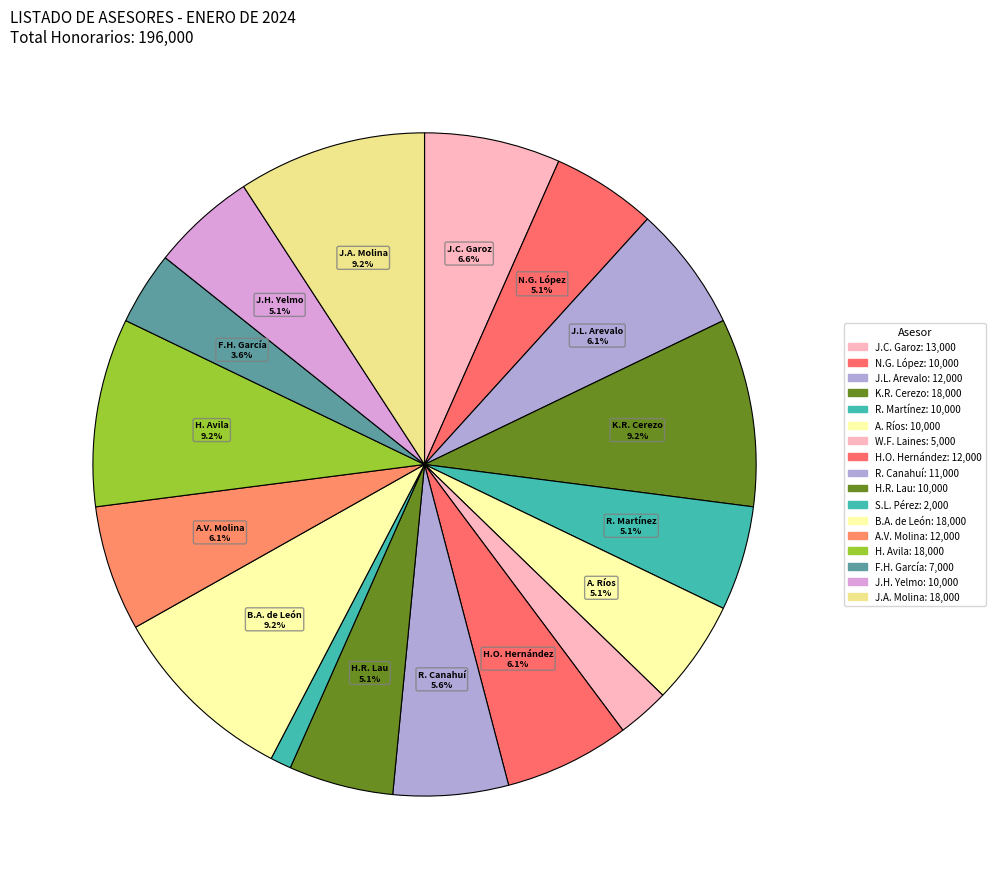

Count the number of slices in the pie.

17